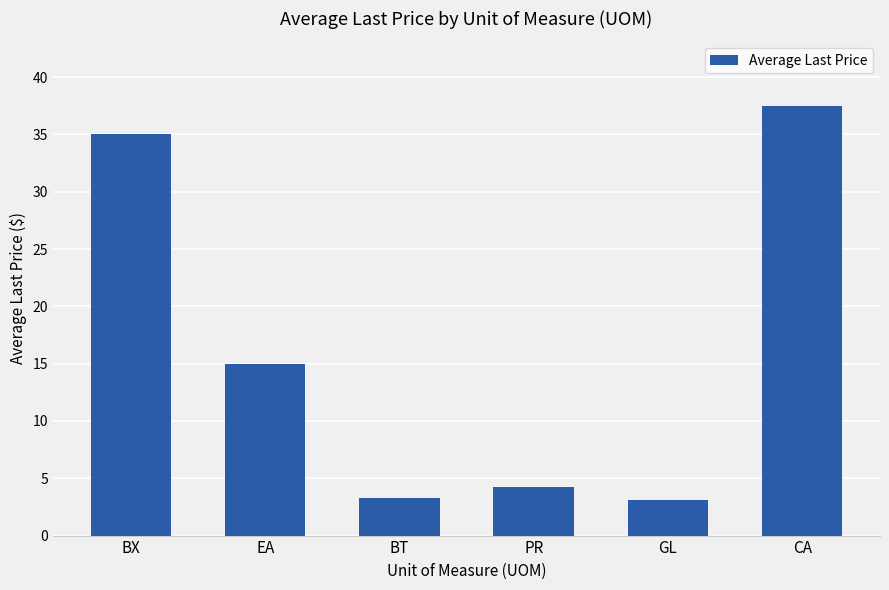

What is the ratio of the value at BT to the value at PR?

0.8